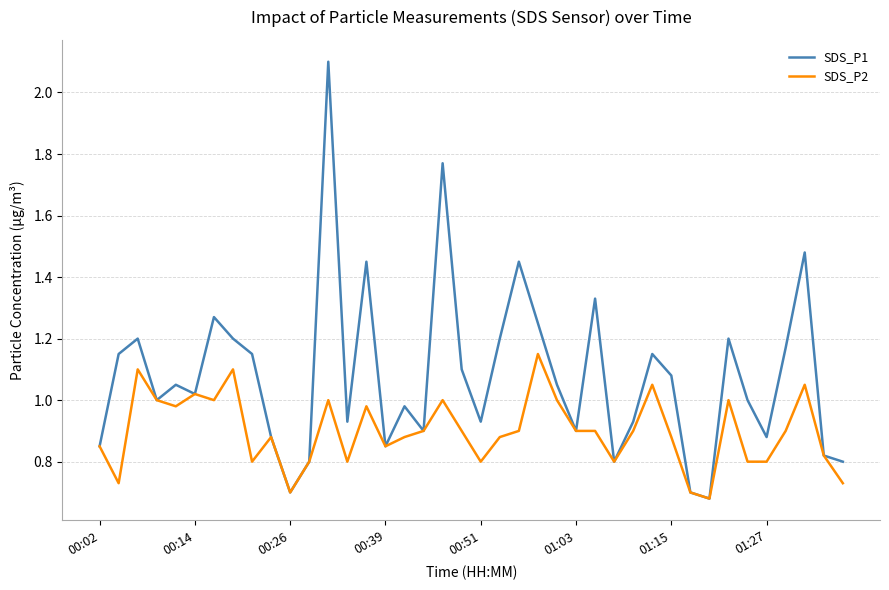

Which series has the largest total across all categories?

SDS_P1